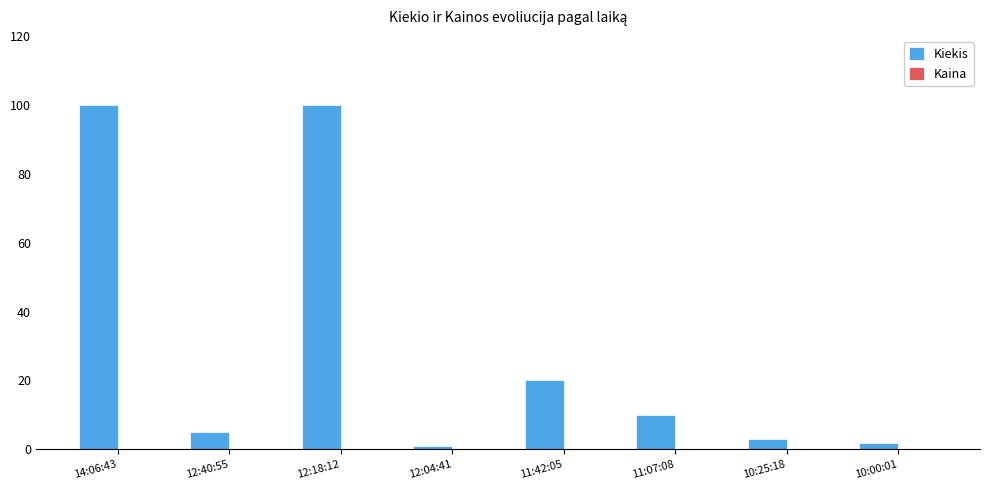

Which series has the largest total across all categories?

Kiekis